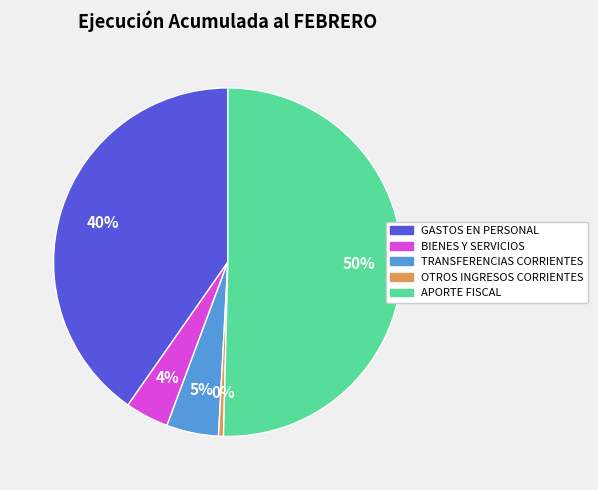

True or false: TRANSFERENCIAS CORRIENTES accounts for 5% of the total.

True